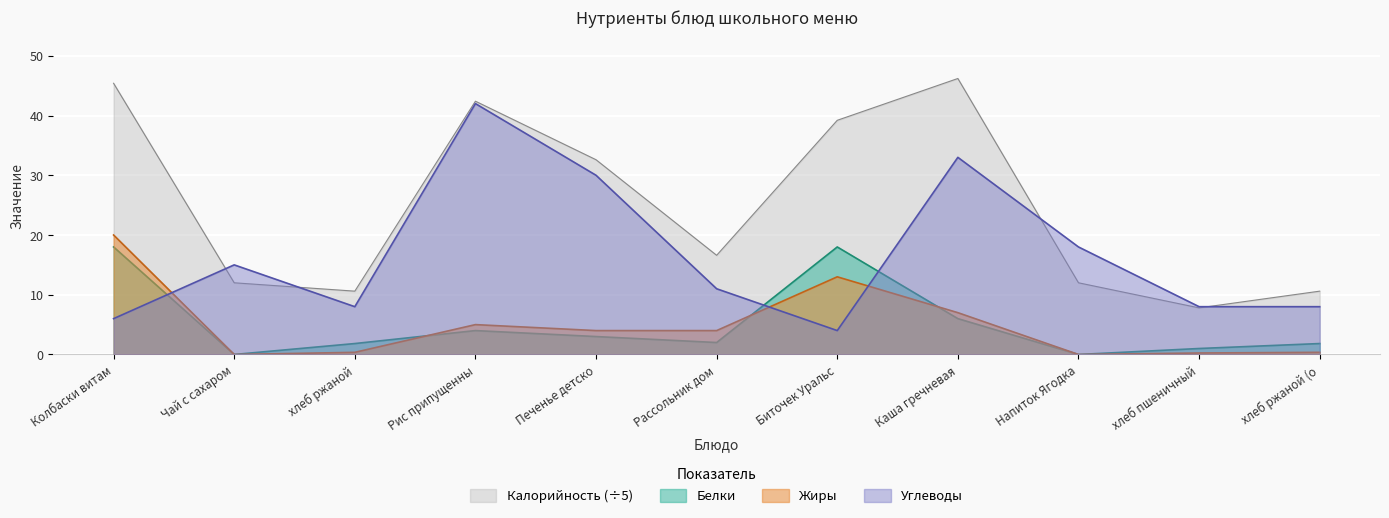

Is the value of Жиры at Биточек Уральс greater than the value of Белки at Рассольник дом?

Yes